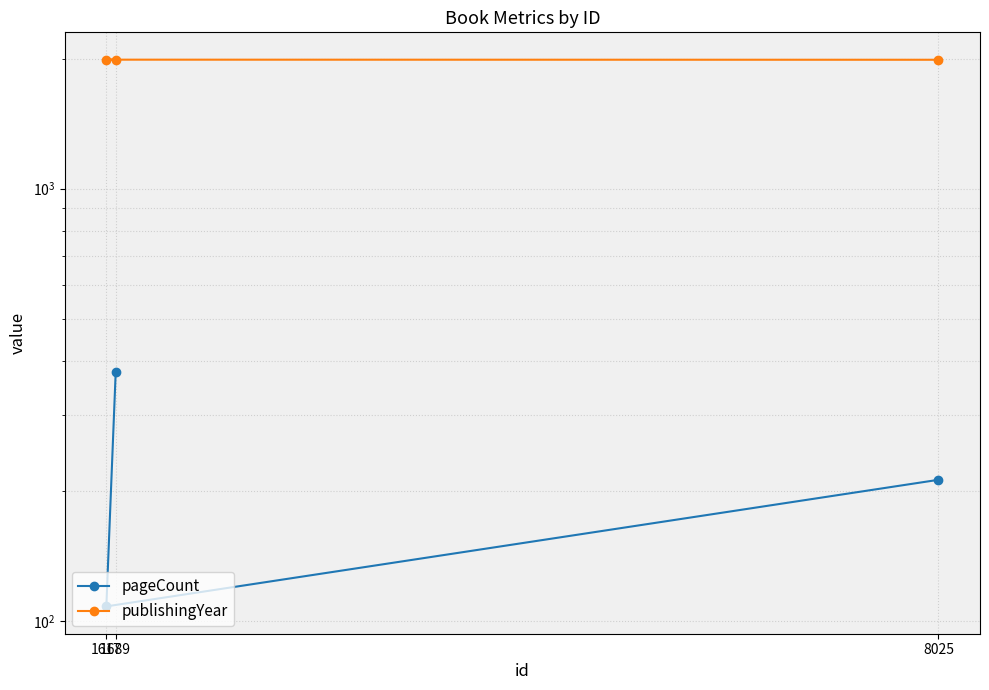

Reading left to right, what are all the values shown in this chart?

pageCount: 8025=212	1617=108	1689=376
publishingYear: 8025=1988	1617=1989	1689=1989